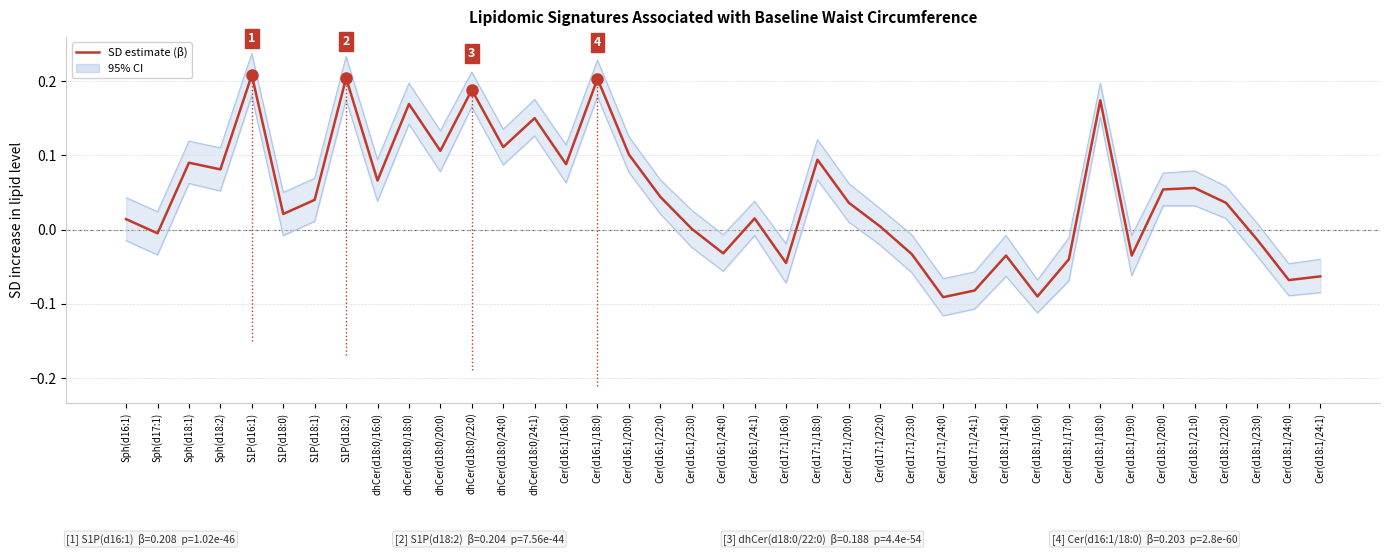

Reading left to right, extract all data points from this chart.

Sph(d16:1)=0.0	Sph(d17:1)=-0.0	Sph(d18:1)=0.1	Sph(d18:2)=0.1	S1P(d16:1)=0.2	S1P(d18:0)=0.0	S1P(d18:1)=0.0	S1P(d18:2)=0.2	dhCer(d18:0/16:0)=0.1	dhCer(d18:0/18:0)=0.2	dhCer(d18:0/20:0)=0.1	dhCer(d18:0/22:0)=0.2	dhCer(d18:0/24:0)=0.1	dhCer(d18:0/24:1)=0.1	Cer(d16:1/16:0)=0.1	Cer(d16:1/18:0)=0.2	Cer(d16:1/20:0)=0.1	Cer(d16:1/22:0)=0.0	Cer(d16:1/23:0)=0.0	Cer(d16:1/24:0)=-0.0	Cer(d16:1/24:1)=0.0	Cer(d17:1/16:0)=-0.0	Cer(d17:1/18:0)=0.1	Cer(d17:1/20:0)=0.0	Cer(d17:1/22:0)=0.0	Cer(d17:1/23:0)=-0.0	Cer(d17:1/24:0)=-0.1	Cer(d17:1/24:1)=-0.1	Cer(d18:1/14:0)=-0.0	Cer(d18:1/16:0)=-0.1	Cer(d18:1/17:0)=-0.0	Cer(d18:1/18:0)=0.2	Cer(d18:1/19:0)=-0.0	Cer(d18:1/20:0)=0.1	Cer(d18:1/21:0)=0.1	Cer(d18:1/22:0)=0.0	Cer(d18:1/23:0)=-0.0	Cer(d18:1/24:0)=-0.1	Cer(d18:1/24:1)=-0.1